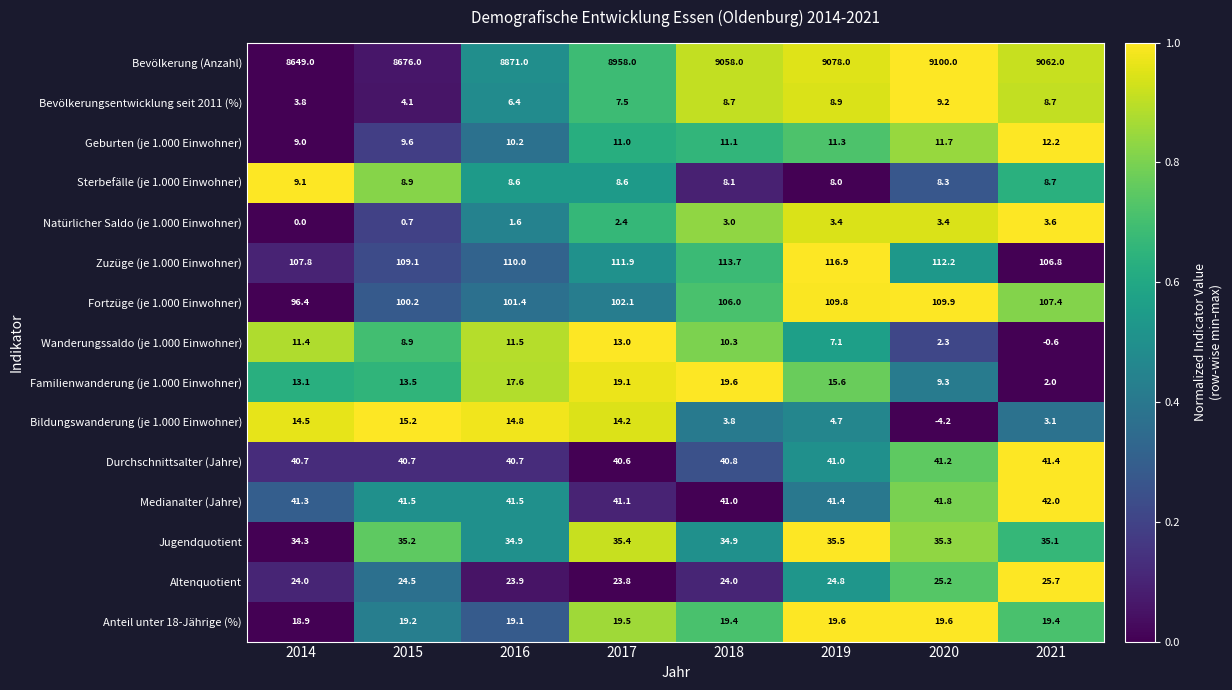

Is it true that Familienwanderung (je 1.000 Einwohner) equals 13.5 at 2015?

True